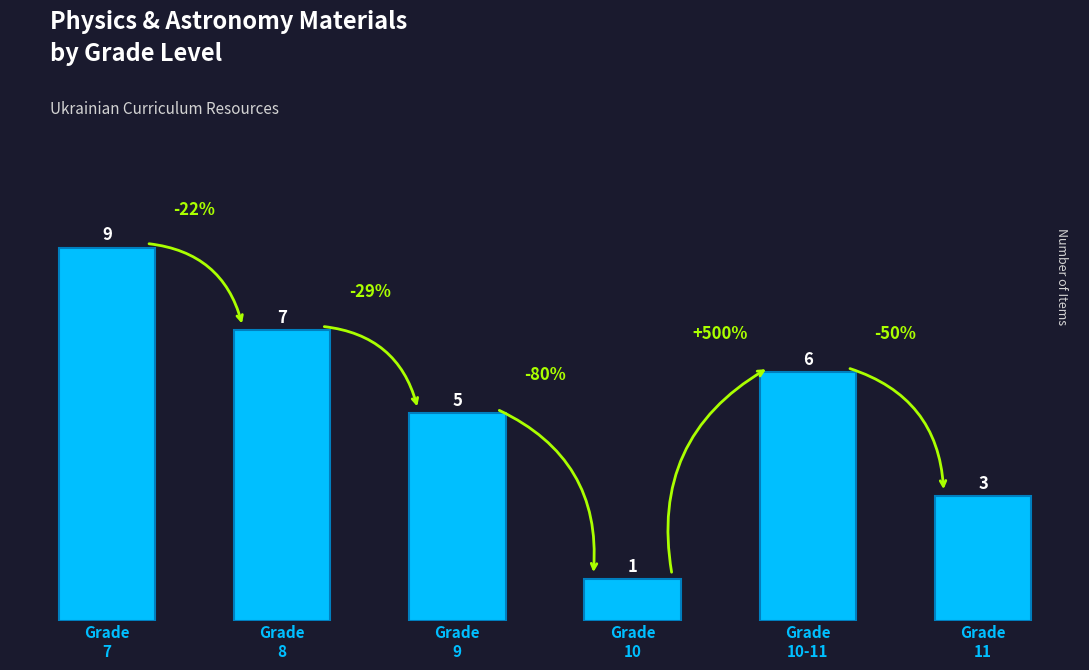

What is the difference between the values at Grade
10-11 and Grade
8?

1